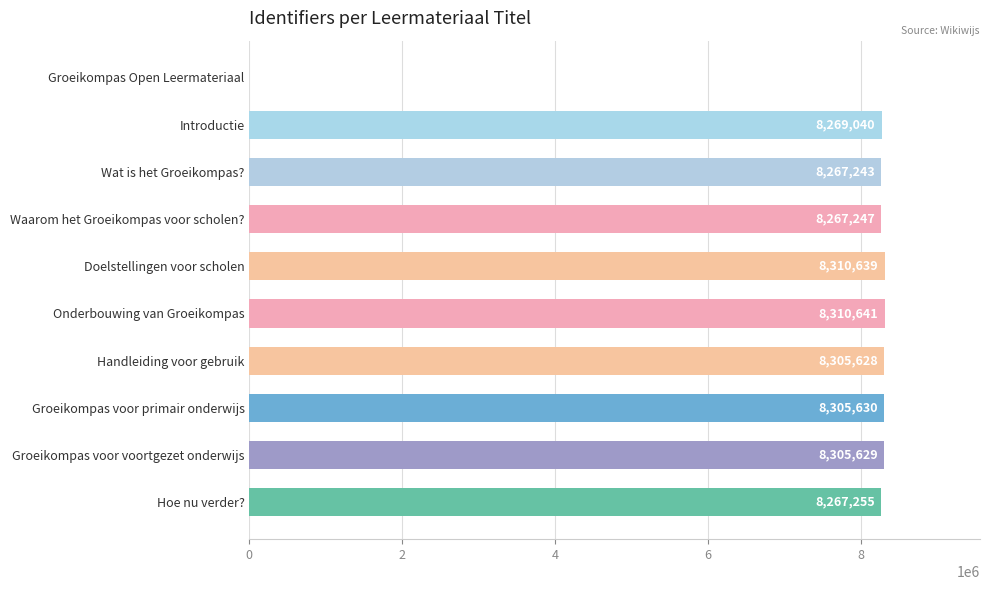

Between Onderbouwing van Groeikompas and Groeikompas Open Leermateriaal, which is larger?

Onderbouwing van Groeikompas